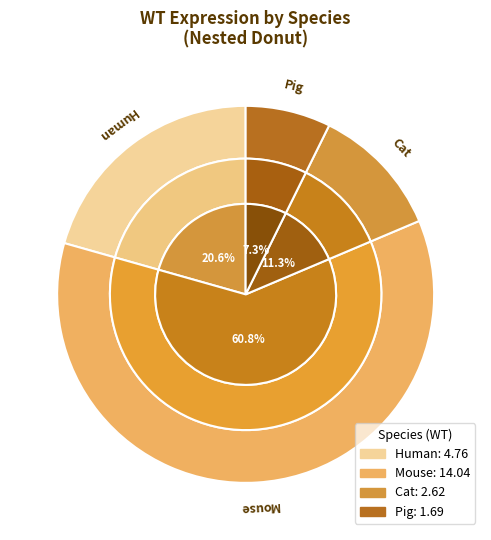

To the nearest percent, what is the difference between the Cat and Mouse slice percentages?

49%